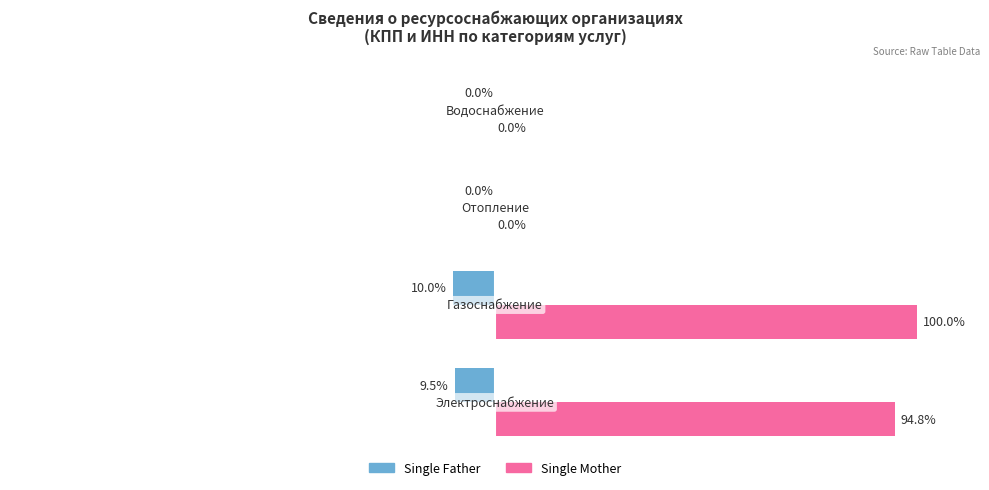

Which series has the largest total across all categories?

Single Mother